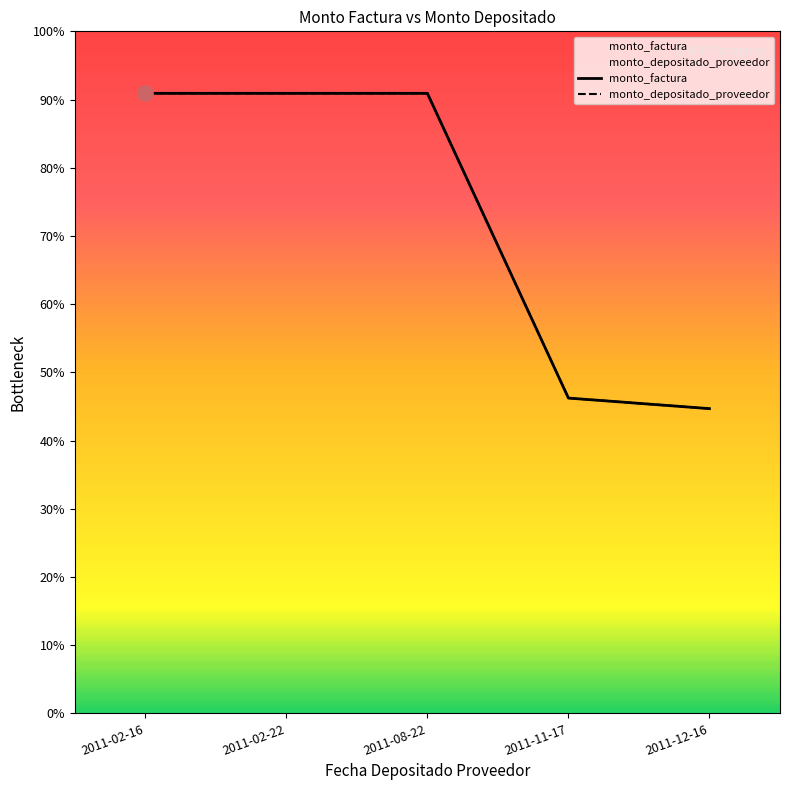

Is the value of monto_depositado_proveedor at 2011-11-17 greater than the value of monto_factura at 2011-11-17?

No